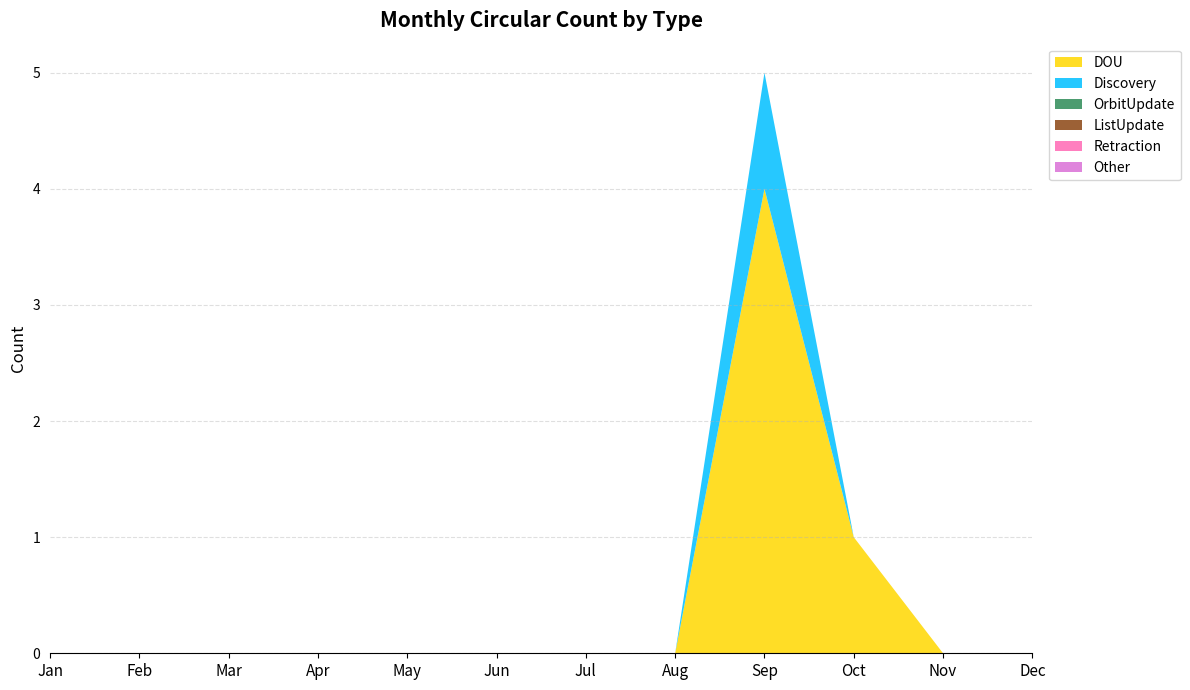

Reading right to left, extract all data points from this chart.

DOU: Dec=0	Nov=0	Oct=1	Sep=4	Aug=0	Jul=0	Jun=0	May=0	Apr=0	Mar=0	Feb=0	Jan=0
Discovery: Dec=0	Nov=0	Oct=0	Sep=1	Aug=0	Jul=0	Jun=0	May=0	Apr=0	Mar=0	Feb=0	Jan=0
OrbitUpdate: Dec=0	Nov=0	Oct=0	Sep=0	Aug=0	Jul=0	Jun=0	May=0	Apr=0	Mar=0	Feb=0	Jan=0
ListUpdate: Dec=0	Nov=0	Oct=0	Sep=0	Aug=0	Jul=0	Jun=0	May=0	Apr=0	Mar=0	Feb=0	Jan=0
Retraction: Dec=0	Nov=0	Oct=0	Sep=0	Aug=0	Jul=0	Jun=0	May=0	Apr=0	Mar=0	Feb=0	Jan=0
Other: Dec=0	Nov=0	Oct=0	Sep=0	Aug=0	Jul=0	Jun=0	May=0	Apr=0	Mar=0	Feb=0	Jan=0